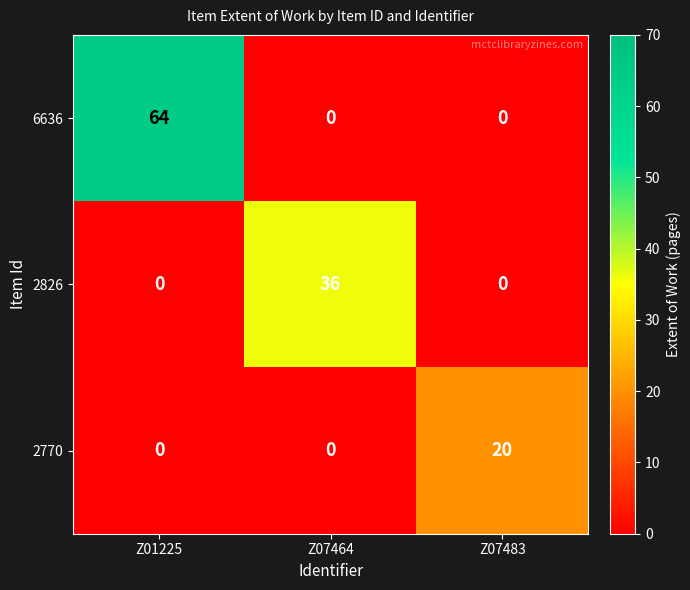

Reading left to right, what are all the values shown in this chart?

6636: 64	0	0
2826: 0	36	0
2770: 0	0	20